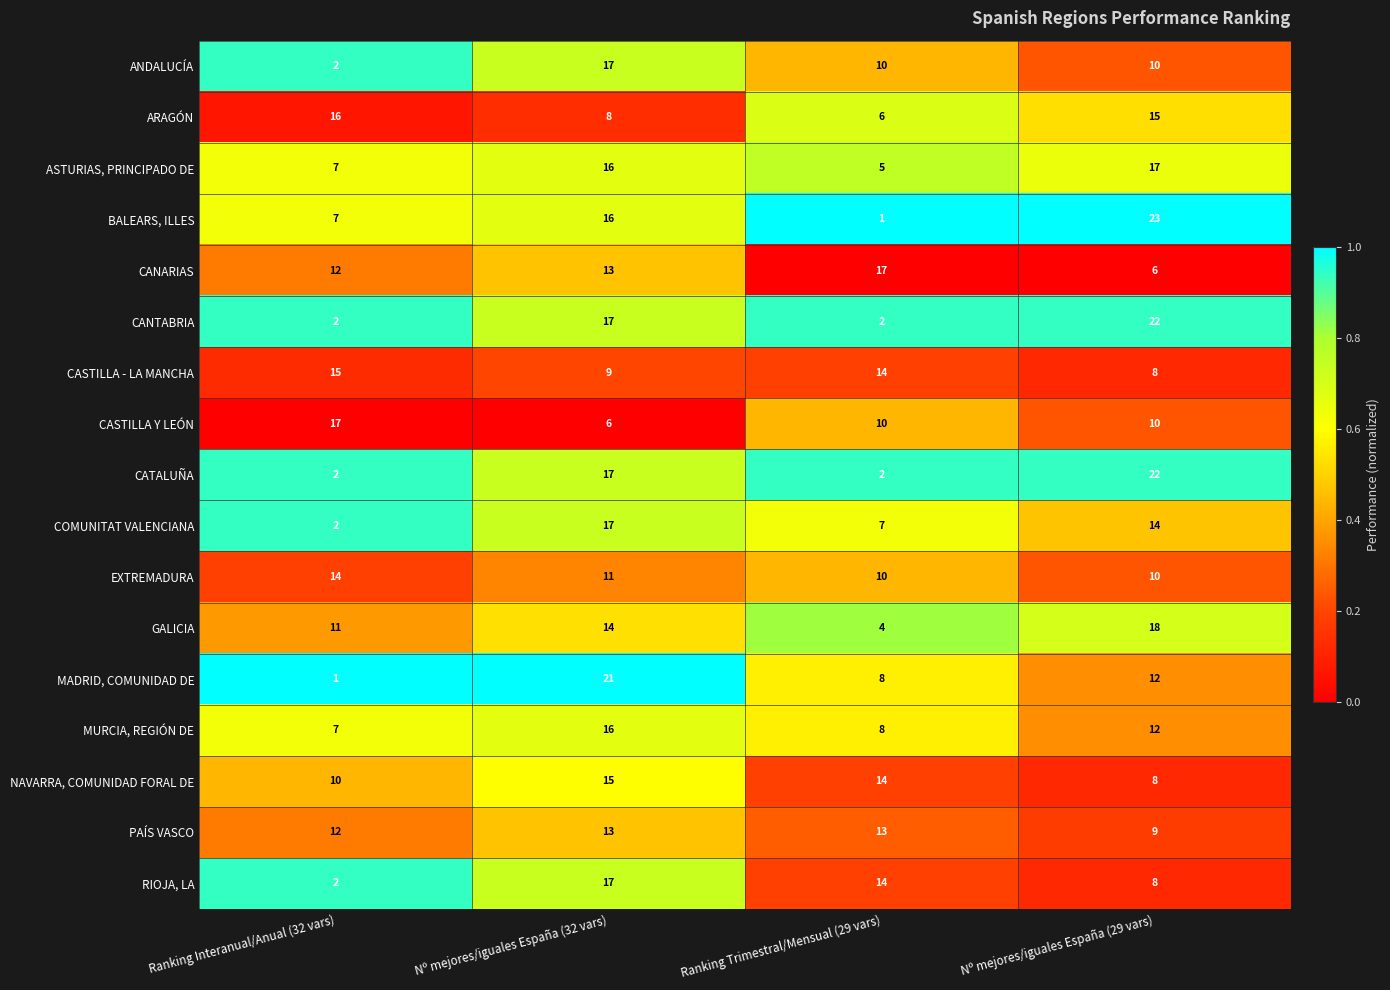

List the labels in order of CASTILLA - LA MANCHA value, smallest first.

Nº mejores/iguales España (29 vars), Nº mejores/iguales España (32 vars), Ranking Trimestral/Mensual (29 vars), Ranking Interanual/Anual (32 vars)